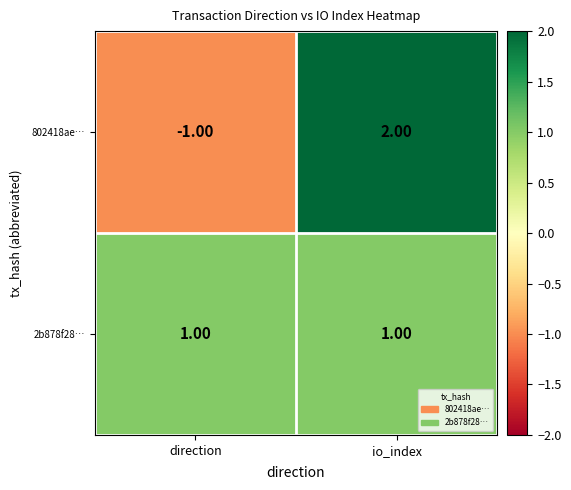

Which series has the largest total across all categories?

2b878f28…